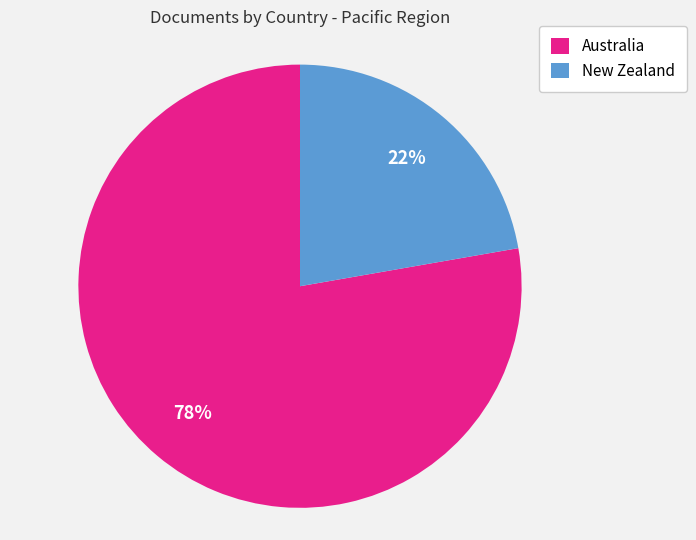

Do New Zealand and Australia together represent more than half of the pie?

Yes